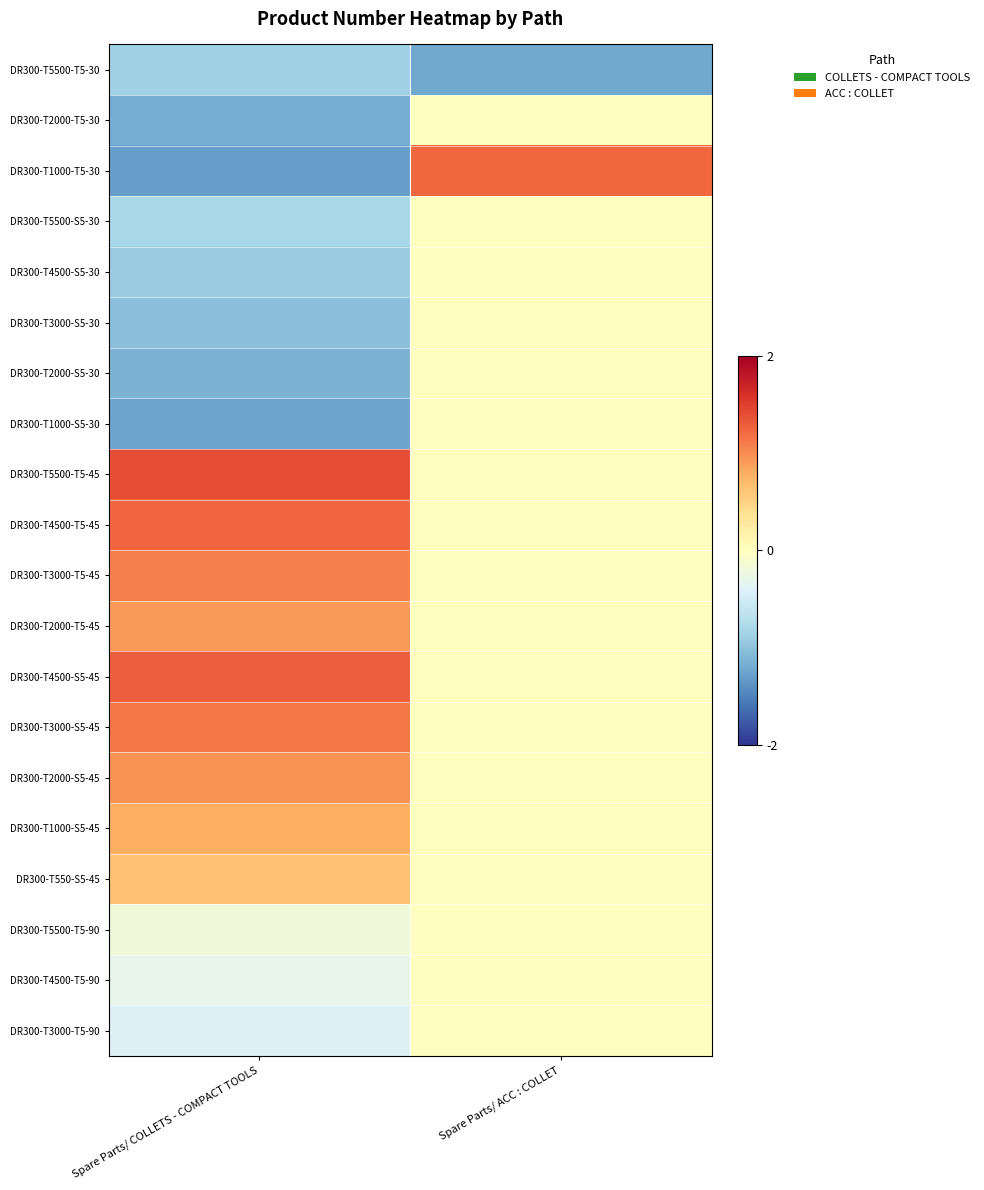

List the series in order of their peak value, highest first.

DR300-T5500-T5-45, DR300-T4500-S5-45, DR300-T4500-T5-45, DR300-T1000-T5-30, DR300-T3000-S5-45, DR300-T3000-T5-45, DR300-T2000-S5-45, DR300-T2000-T5-45, DR300-T1000-S5-45, DR300-T550-S5-45, DR300-T2000-T5-30, DR300-T5500-S5-30, DR300-T4500-S5-30, DR300-T3000-S5-30, DR300-T2000-S5-30, DR300-T1000-S5-30, DR300-T5500-T5-90, DR300-T4500-T5-90, DR300-T3000-T5-90, DR300-T5500-T5-30